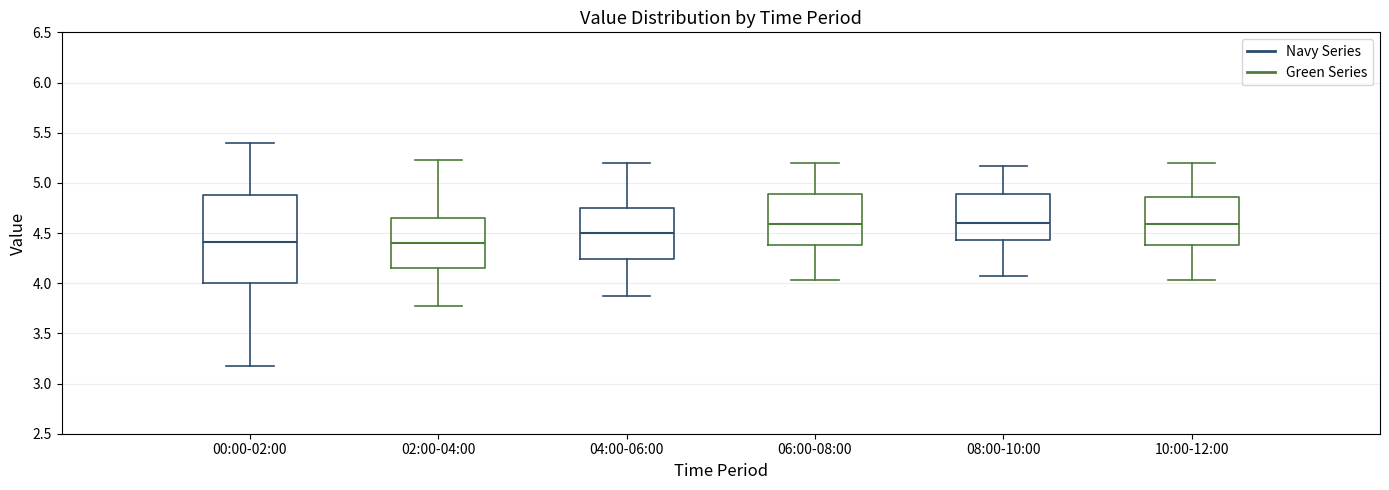

Reading left to right, read every box against the y-axis: the position of its median line, the range the box covers, and the ends of its whiskers. The values are not printed on the chart, so give them approximately, as read against the axis.

00:00-02:00: median 4.40, box 4.00 to 4.90, whiskers 3.15 to 5.40
02:00-04:00: median 4.40, box 4.15 to 4.65, whiskers 3.75 to 5.25
04:00-06:00: median 4.50, box 4.25 to 4.75, whiskers 3.85 to 5.20
06:00-08:00: median 4.60, box 4.40 to 4.90, whiskers 4.05 to 5.20
08:00-10:00: median 4.60, box 4.45 to 4.90, whiskers 4.05 to 5.15
10:00-12:00: median 4.60, box 4.40 to 4.85, whiskers 4.05 to 5.20